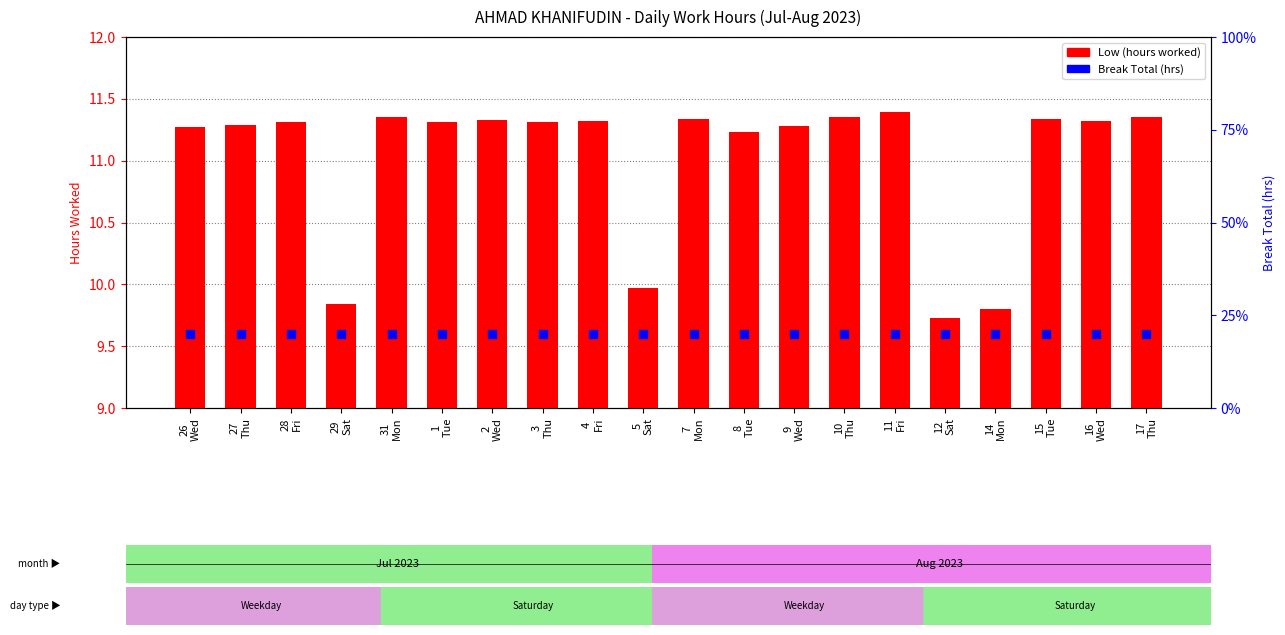

Which series contains the highest Y value?

Low (hours)